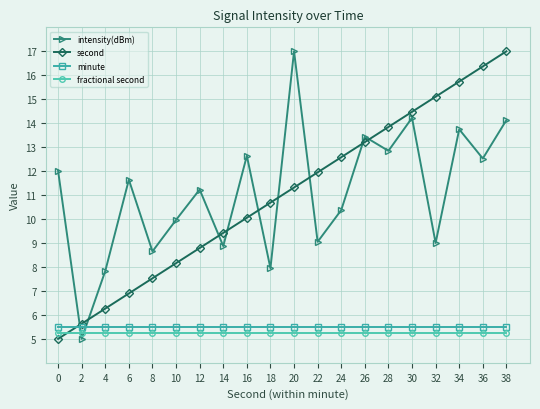

At which label does intensity(dBm) reach its peak?

20